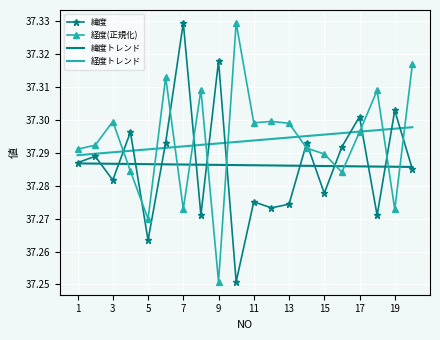

How many intersections are there between 緯度トレンド and 経度(正規化)?

10